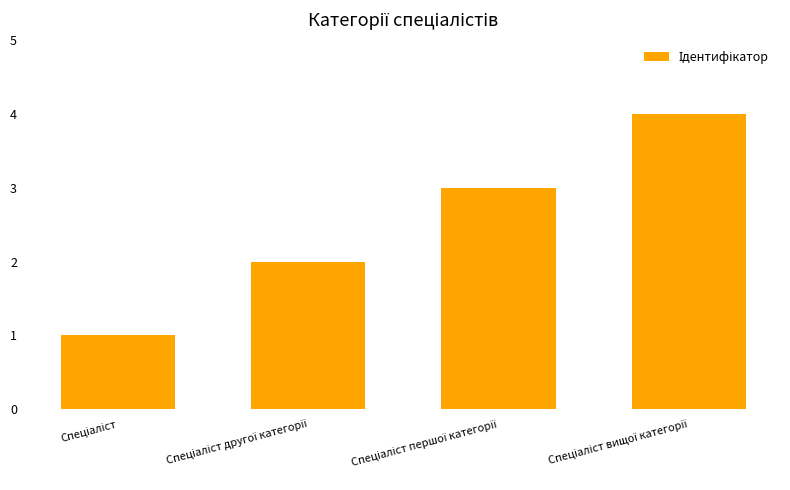

Reading left to right, extract all data points from this chart.

1	2	3	4